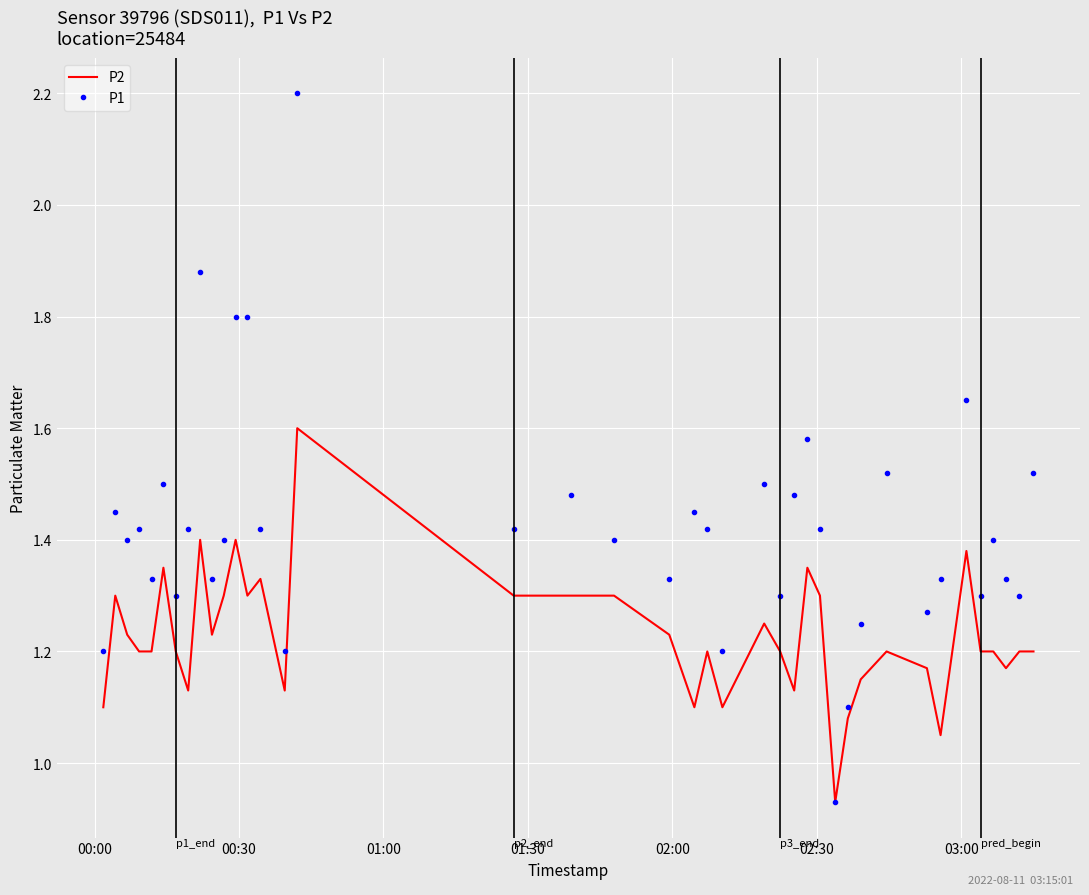

Which series has the largest range (max minus min)?

P1